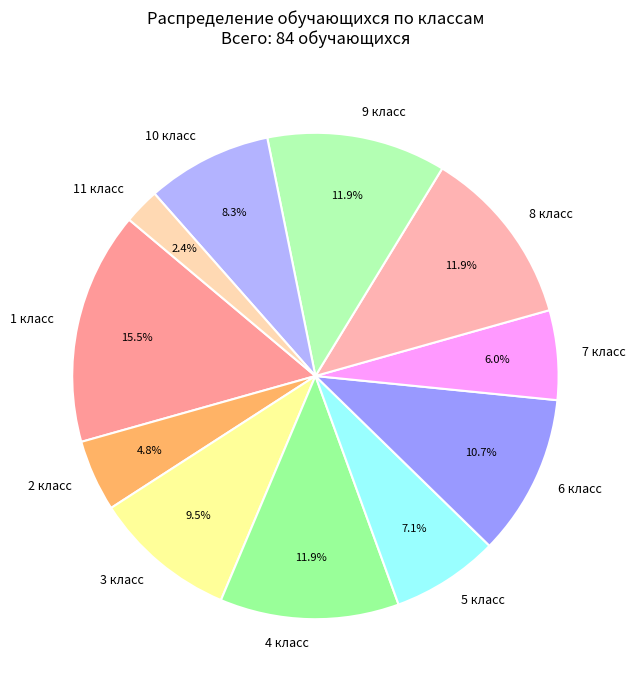

To the nearest percent, what is the combined percentage of 1 класс and 2 класс?

20%